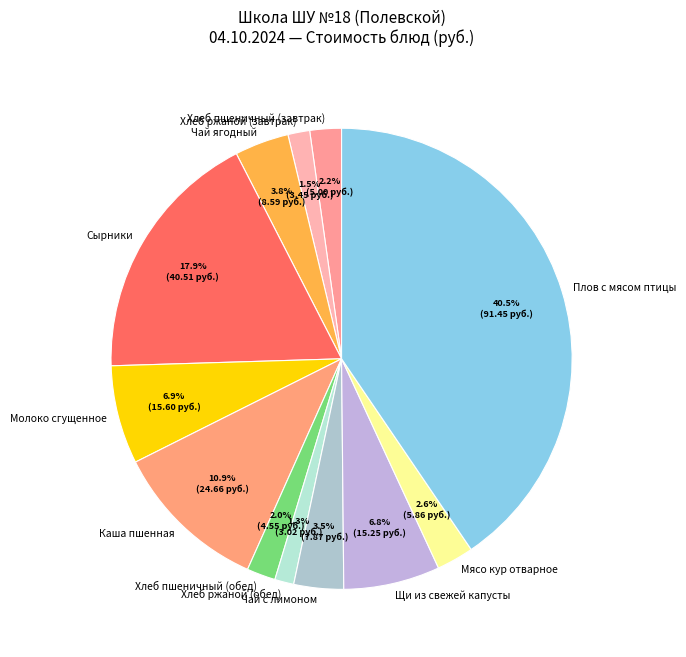

The Сырники slice represents 4% of the pie. True or false?

False